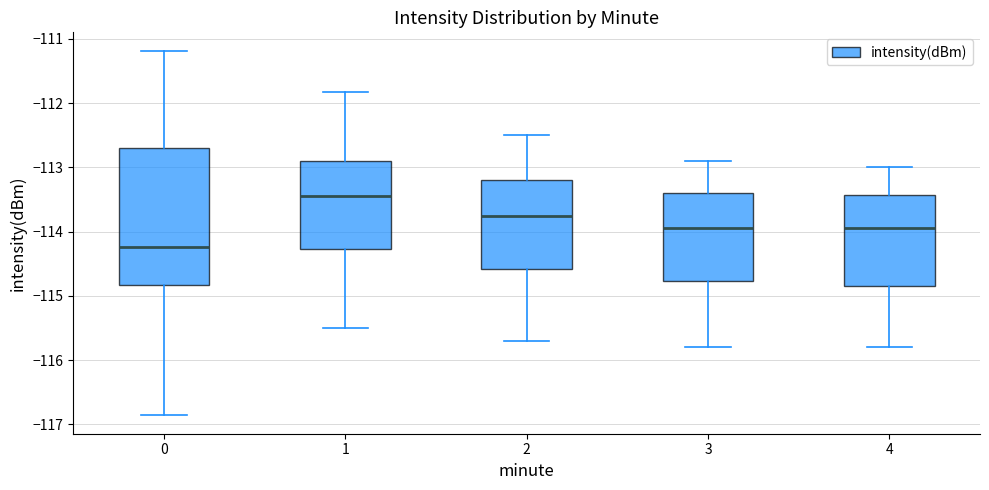

Comparing the boxes themselves (not the whiskers), which one is the tallest?

0